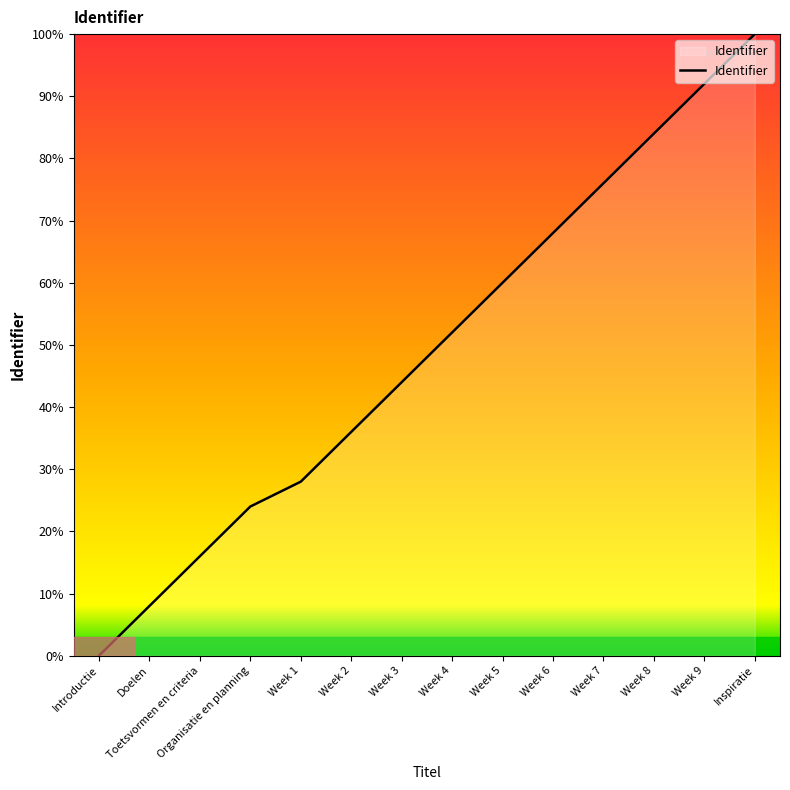

The value at Week 3 is 15.5. True or false?

False